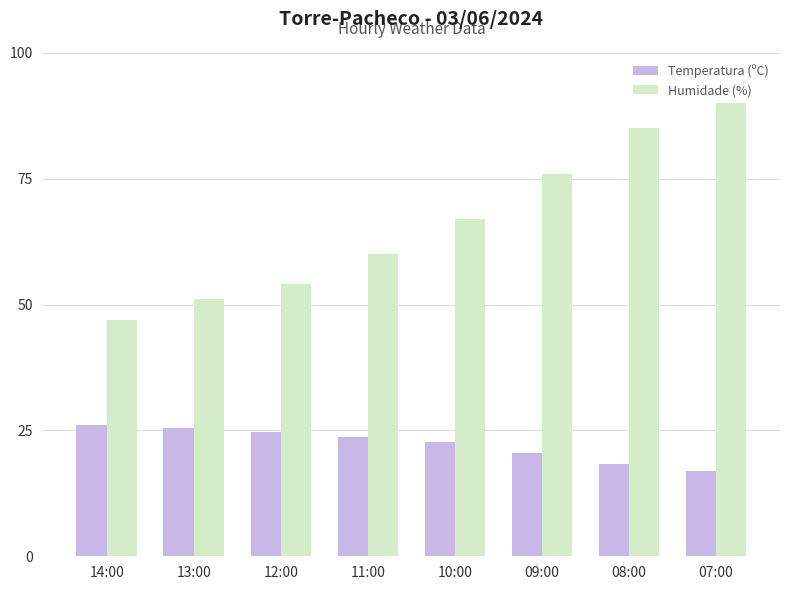

What is the total value across all series at 13:00?

76.4